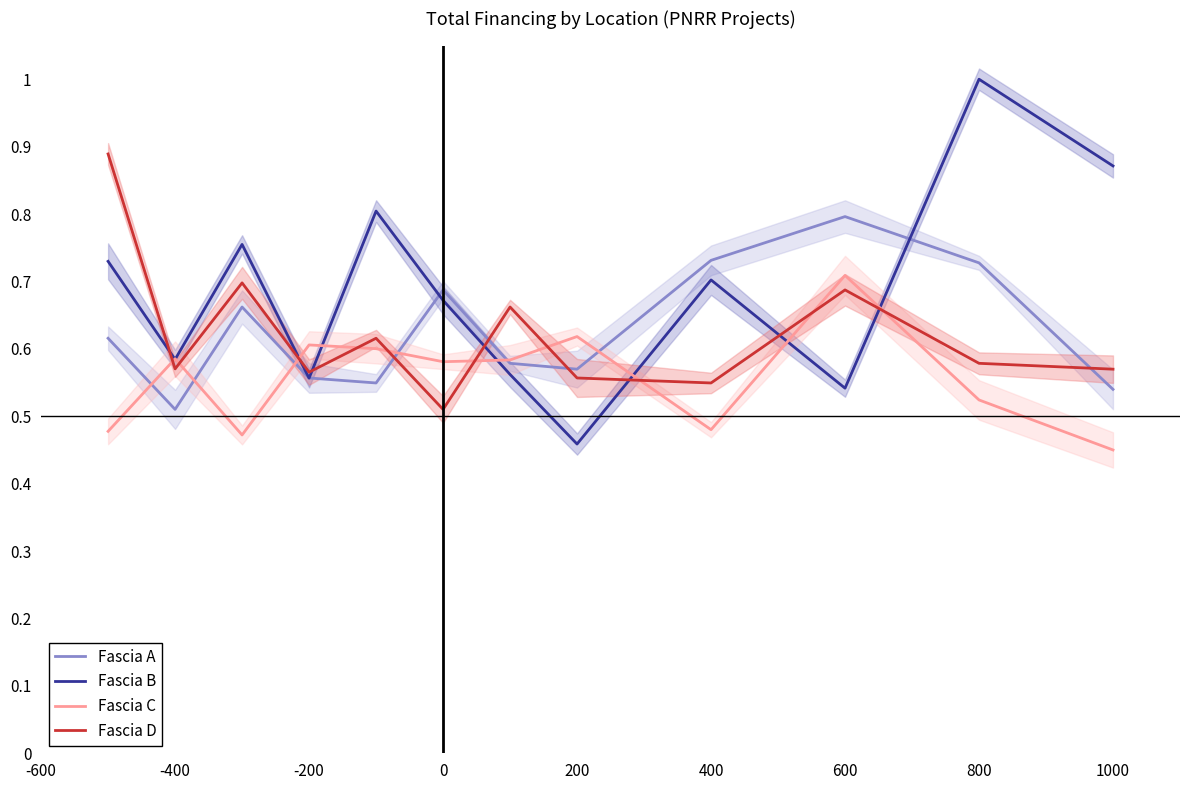

True or false: Fascia C and Fascia D intersect in this chart.

True